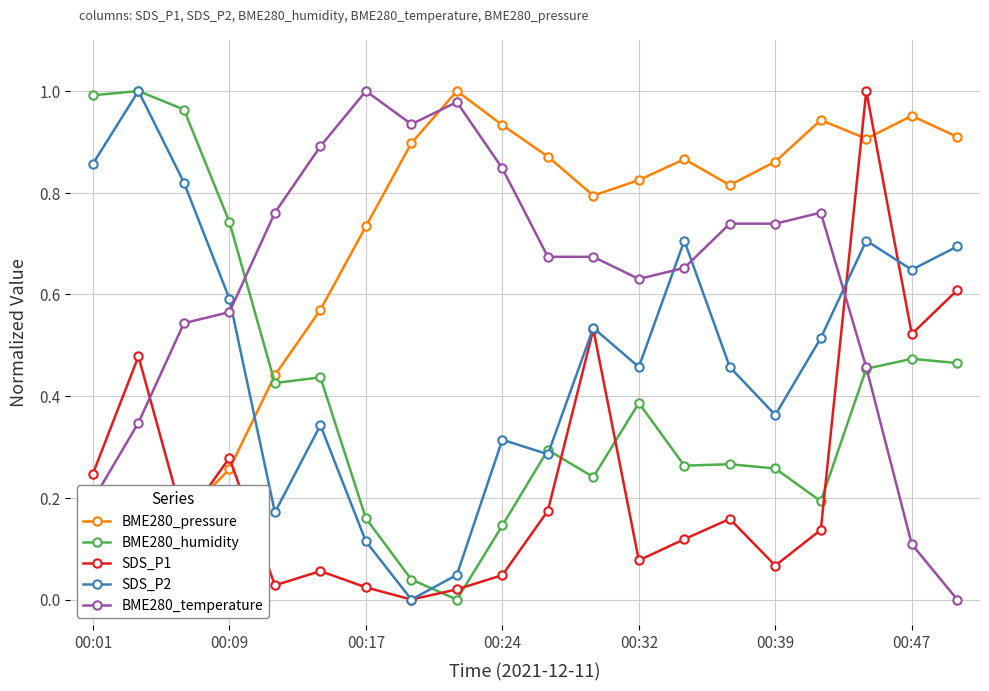

Count the number of data series in this chart.

5